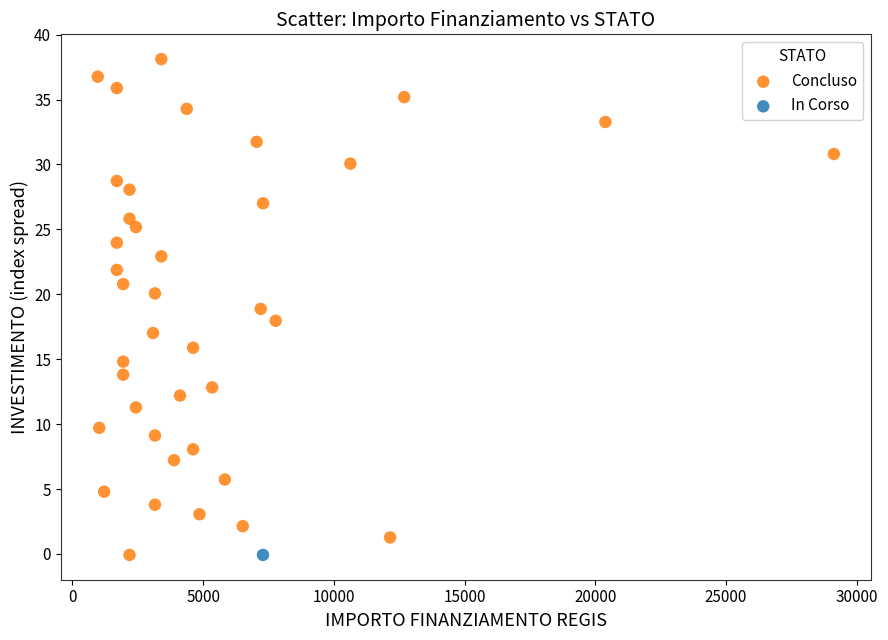

What are all the series names shown in the legend?

Concluso, In Corso